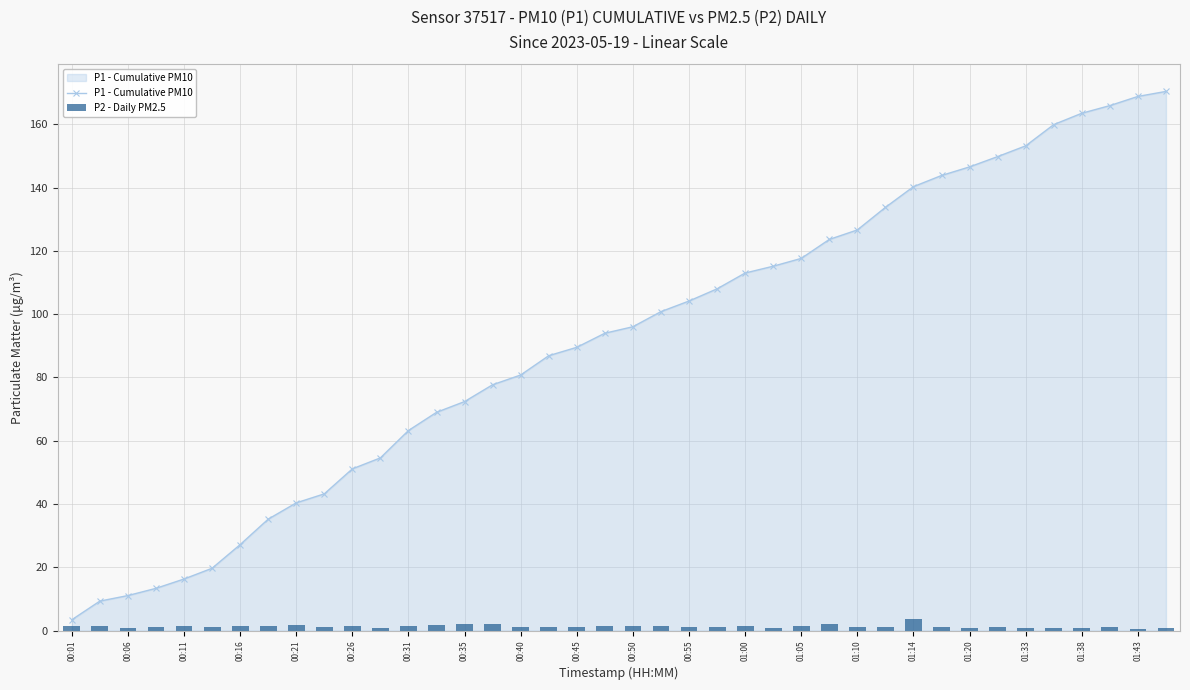

Is it true that P1 - Cumulative PM10 equals 39.6 at 00:16?

False